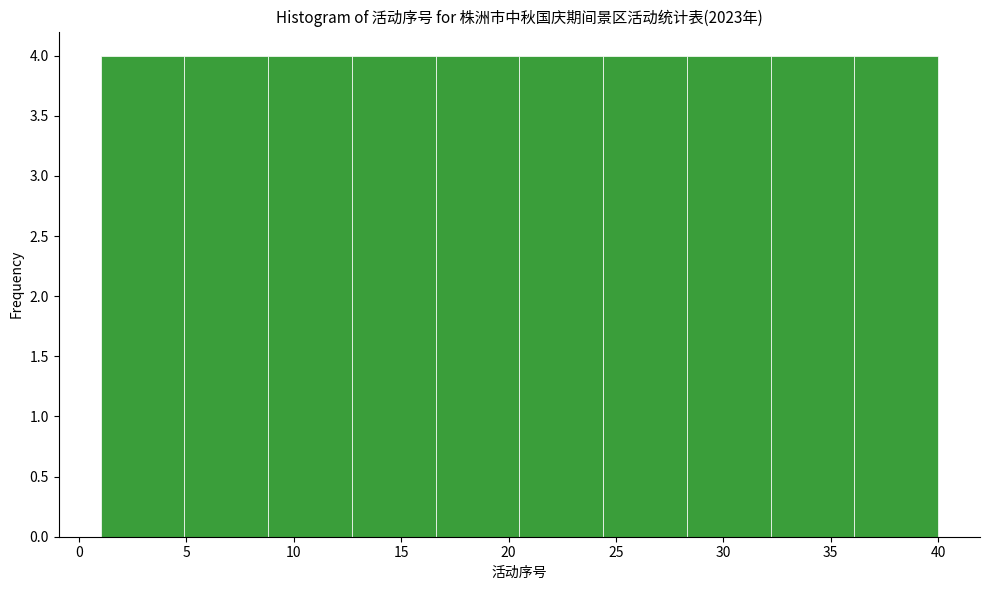

Reading left to right, list every bar in this chart as the range it spans on the x-axis followed by its height. Neither the bar edges nor the heights are printed on the chart, so give them approximately, as read against the axes.

1.0 to 4.9: 4
4.9 to 8.8: 4
8.8 to 12.7: 4
12.7 to 16.6: 4
16.6 to 20.5: 4
20.5 to 24.4: 4
24.4 to 28.3: 4
28.3 to 32.2: 4
32.2 to 36.1: 4
36.1 to 40.0: 4